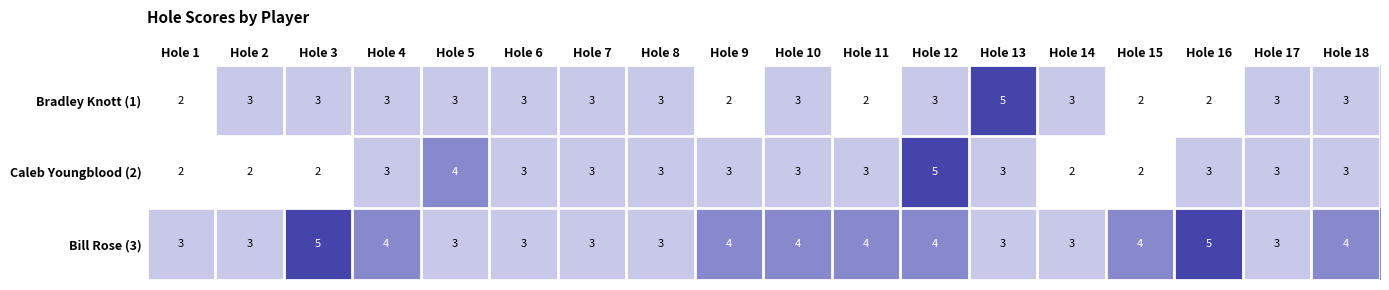

Count the Caleb Youngblood (2) values in the range 2 to 3.

16